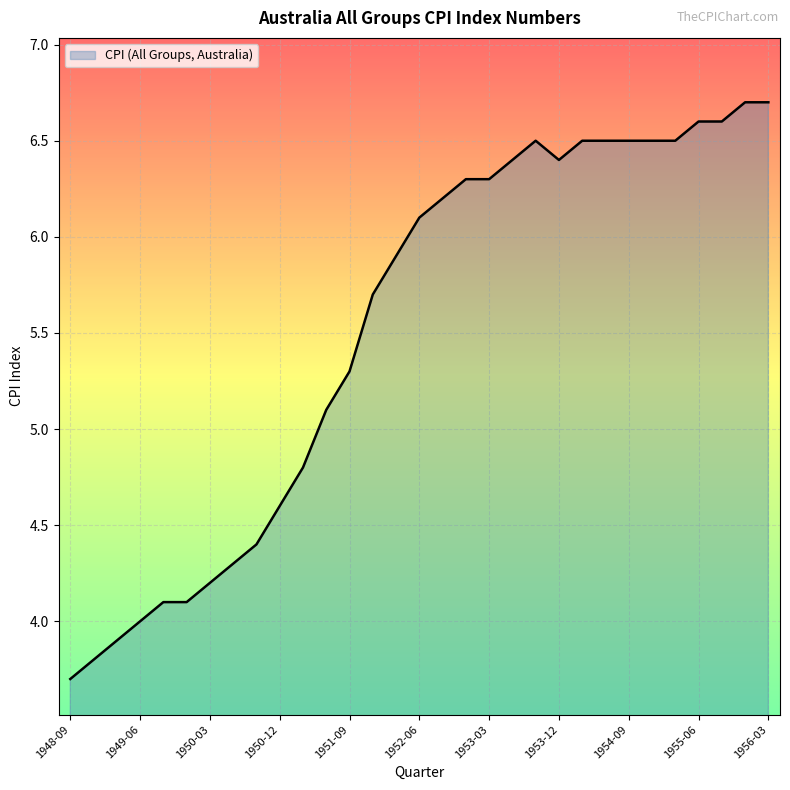

What is the difference between the maximum and minimum values?

3.0